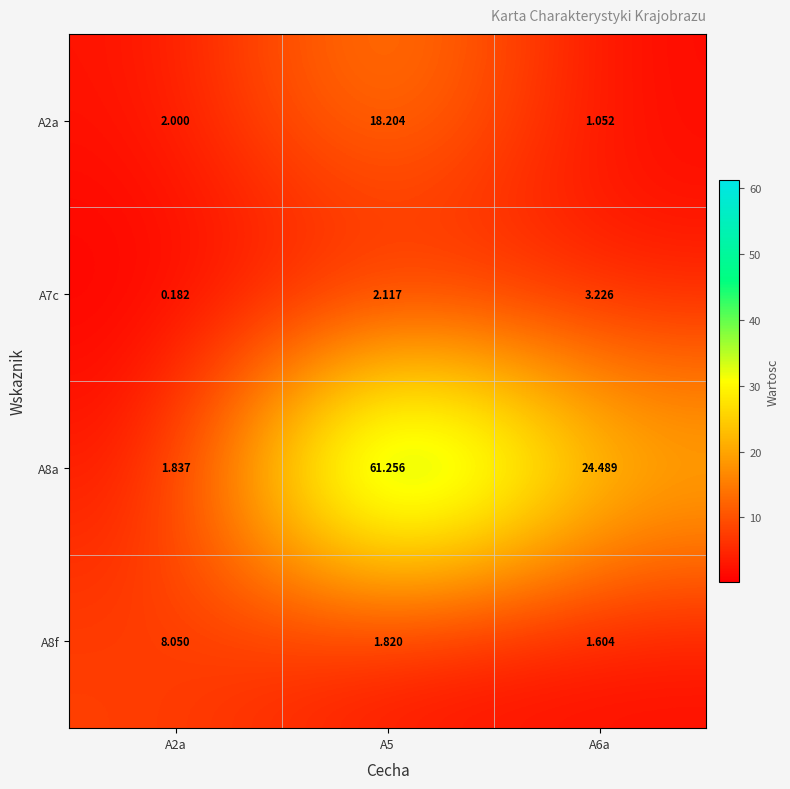

Is the value of A8a at A2a greater than the value of A7c at A5?

No